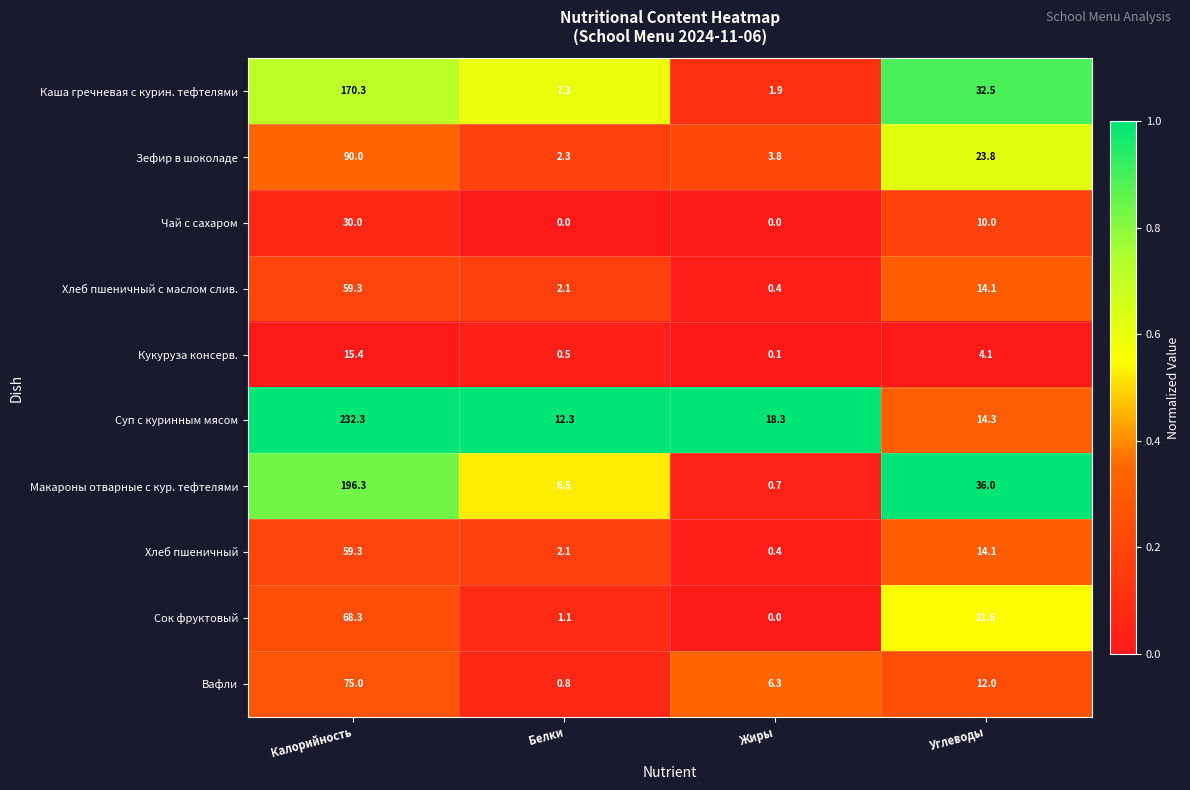

Which category has the highest value across all series?

Калорийность